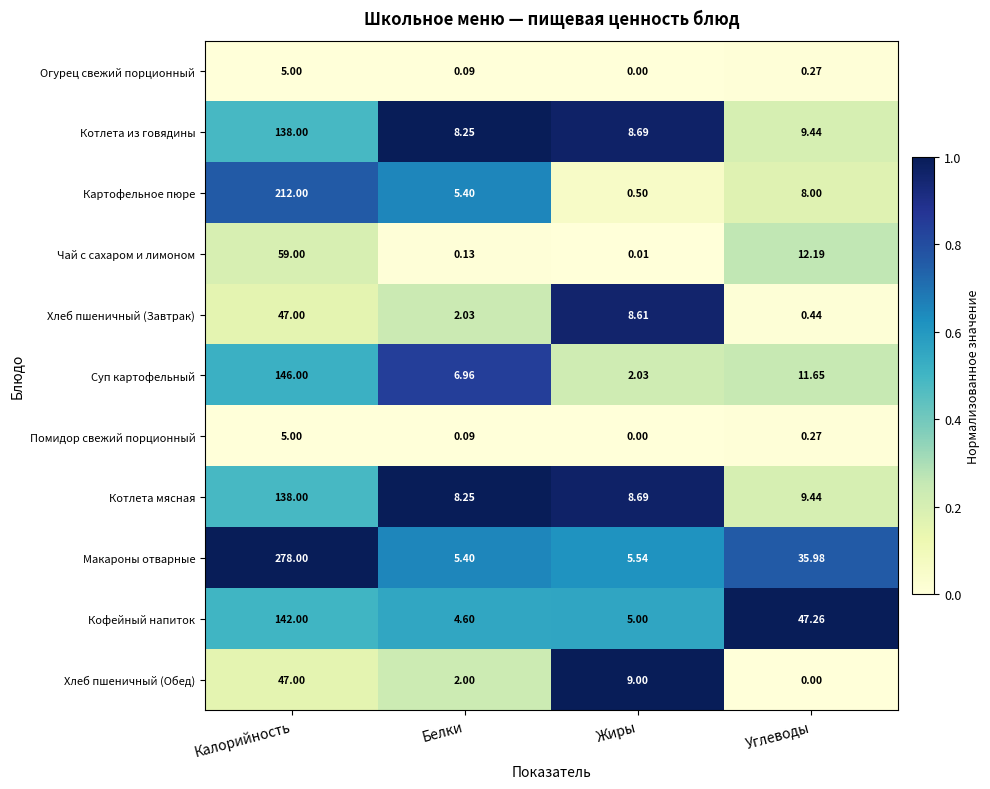

Which series has the largest range (max minus min)?

Макароны отварные